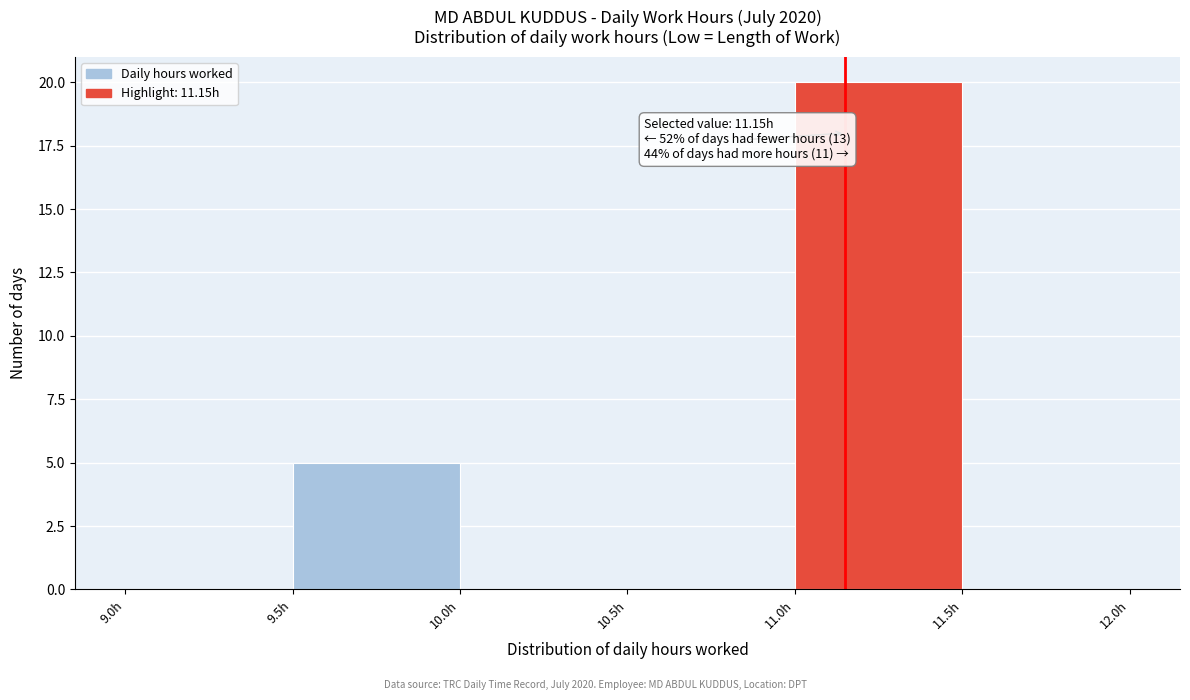

Which range on the x-axis has the tallest bar?

11.0 to 11.5